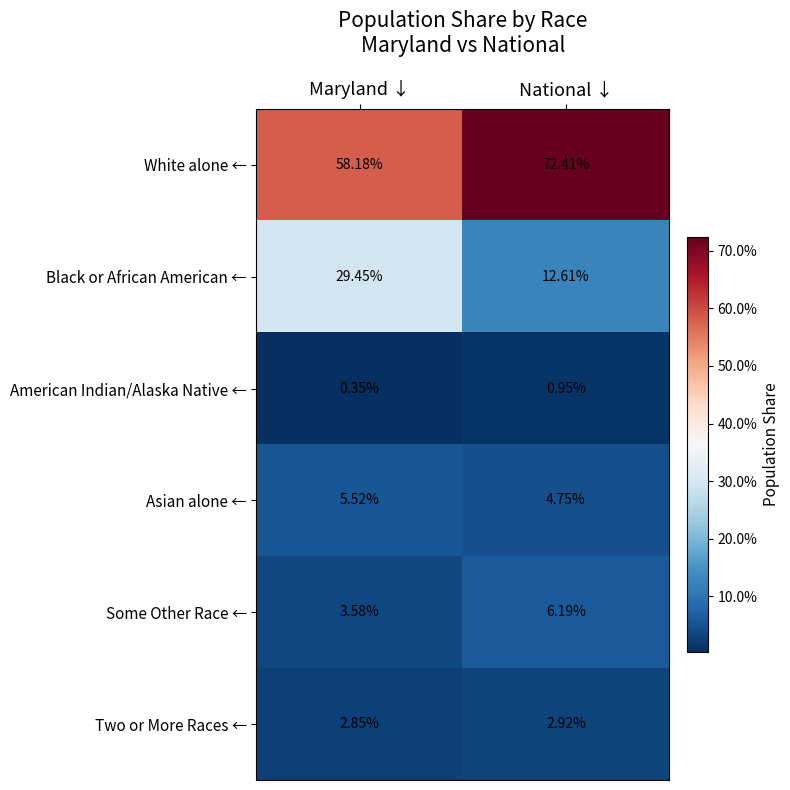

At which category is the sum across all series the highest?

Maryland ↓